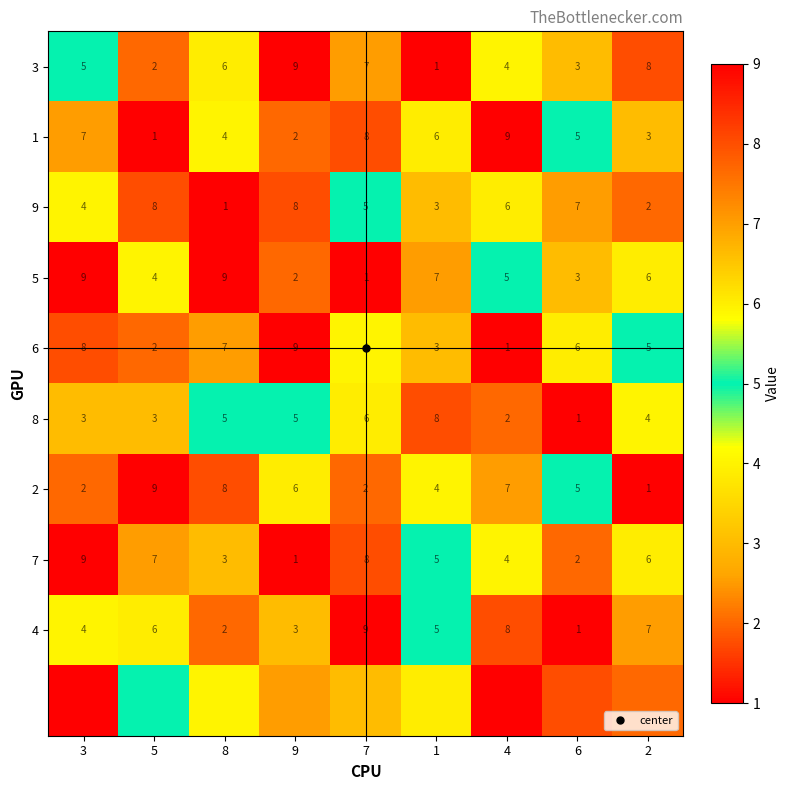

How many 7 values are between 3 and 7?

5